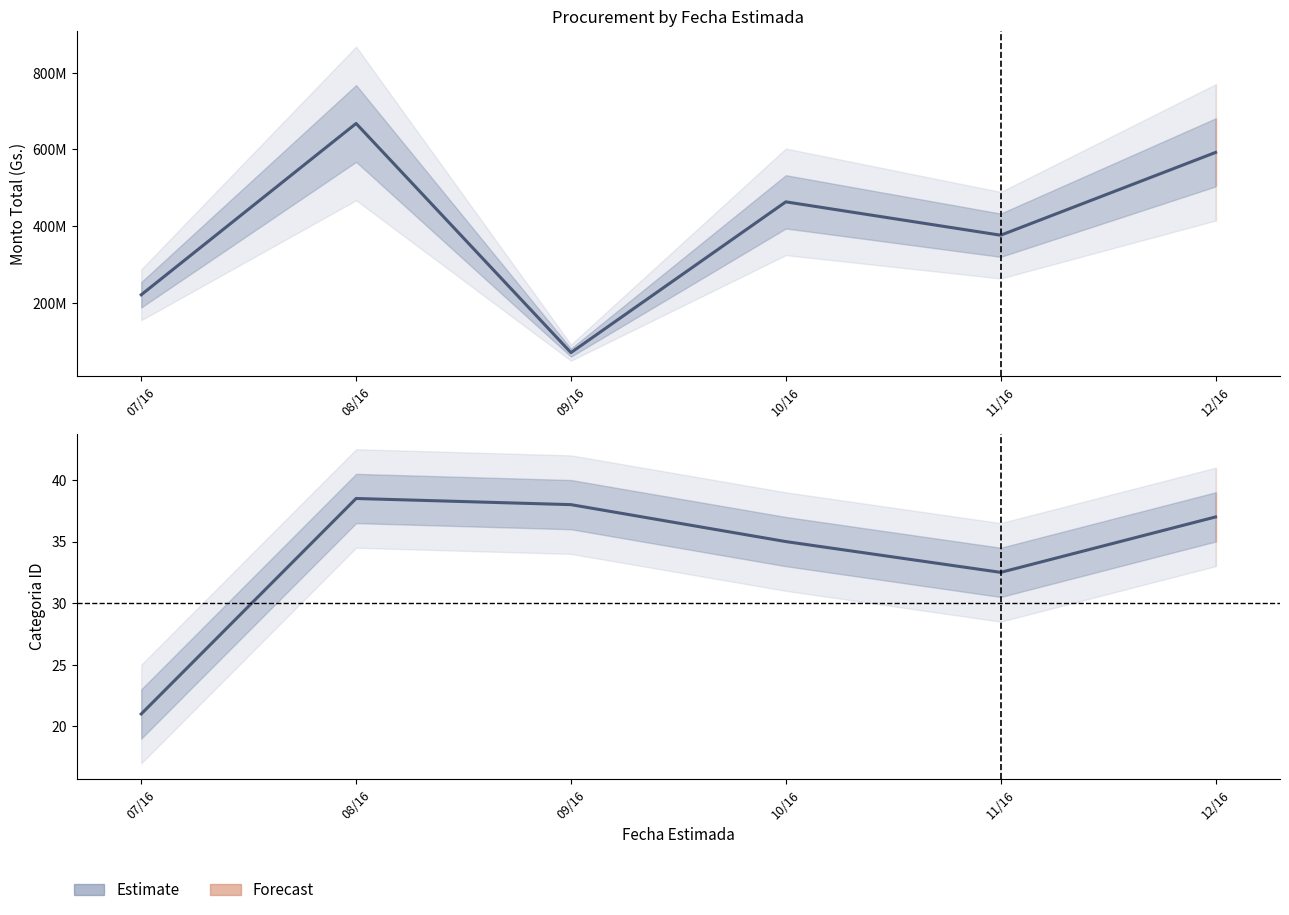

List the labels in order of value, smallest first.

07/16, 11/16, 10/16, 12/16, 09/16, 08/16